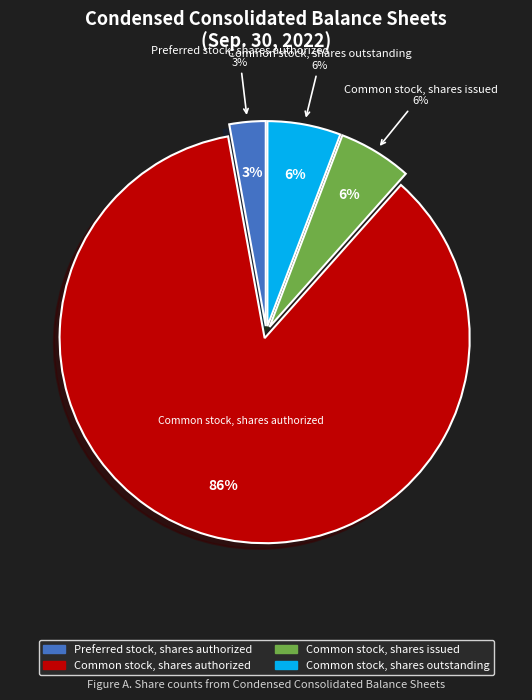

Combined, do Common stock, shares outstanding and Common stock, shares authorized account for over 50%?

Yes